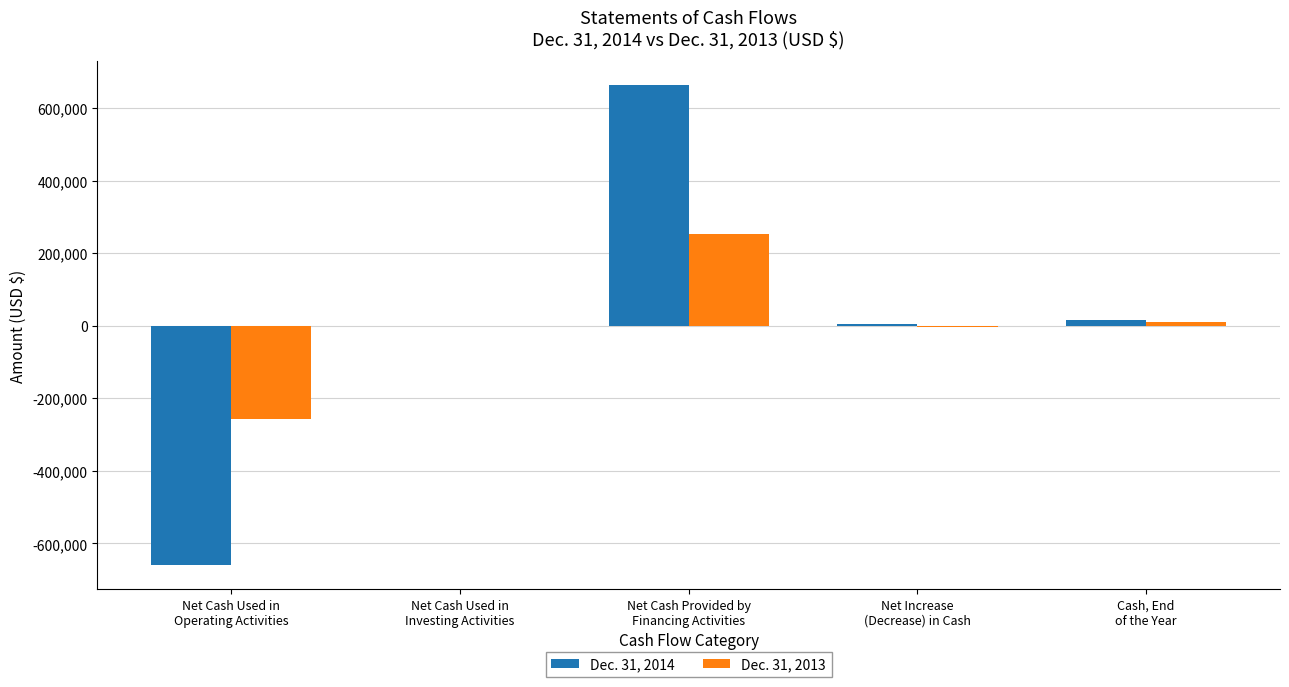

How many categories are shown in the chart?

5